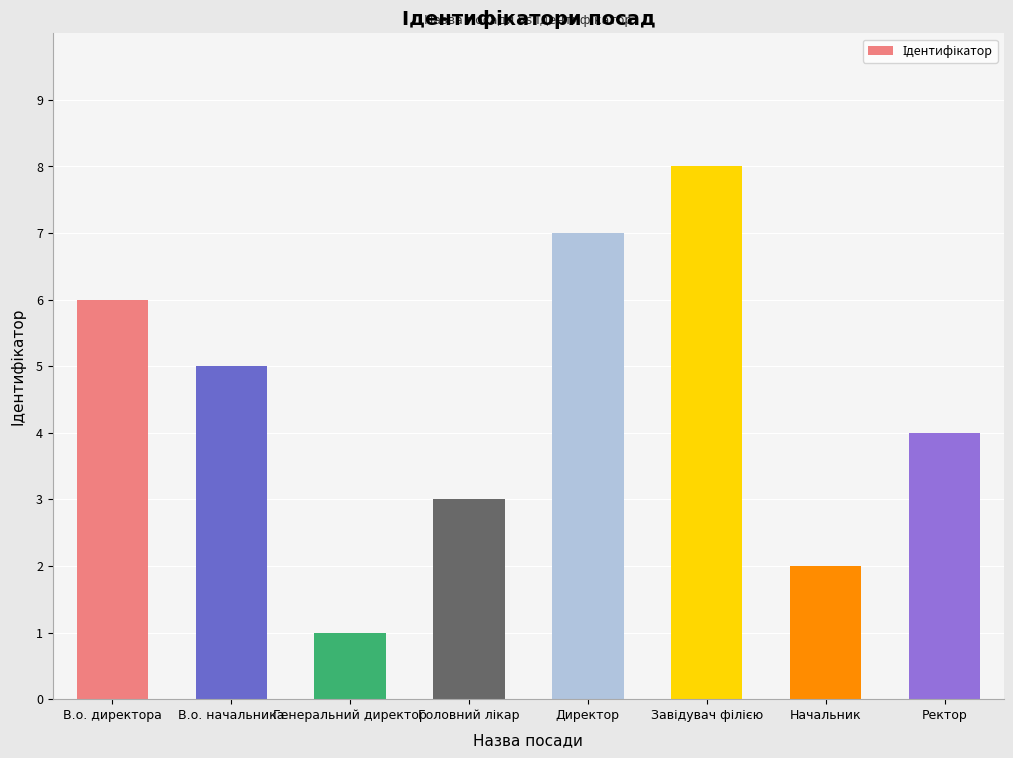

What is the label of the 8th bar from the left?

Ректор